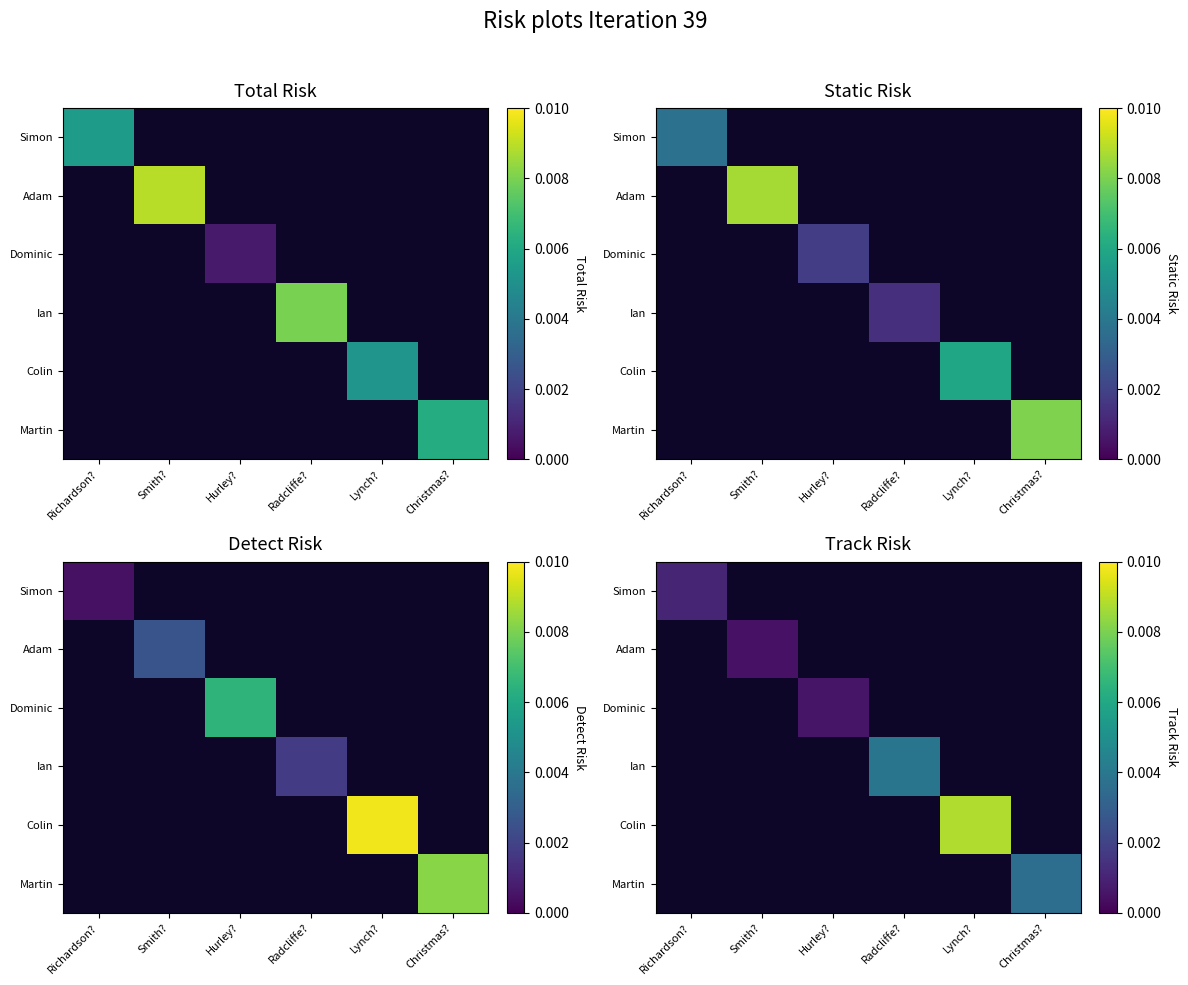

Count the number of categories in the chart.

6